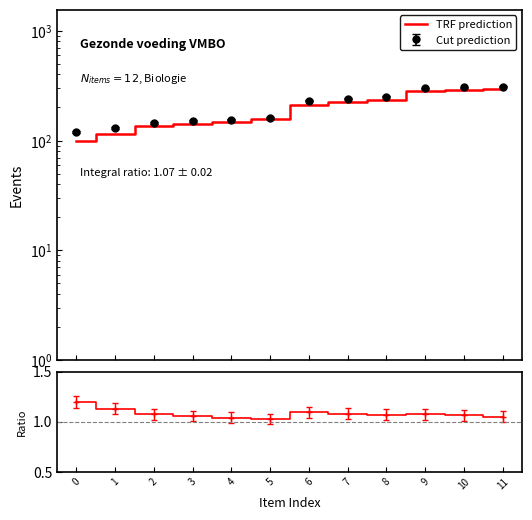

What is the sum of all Ratio values?

13.0